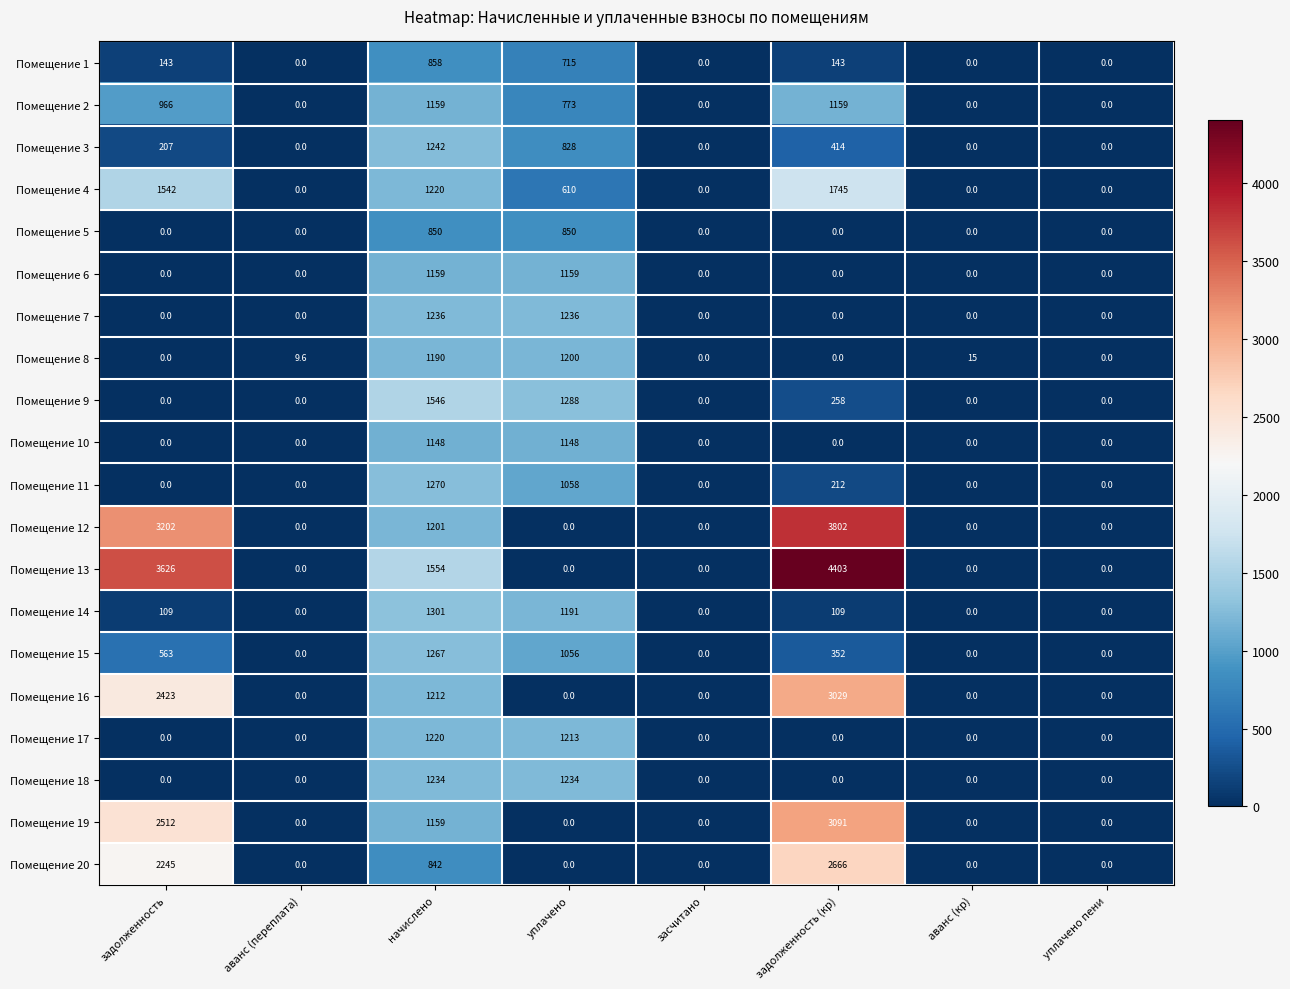

Is it true that Помещение 14 equals 109.0 at задолженность?

True